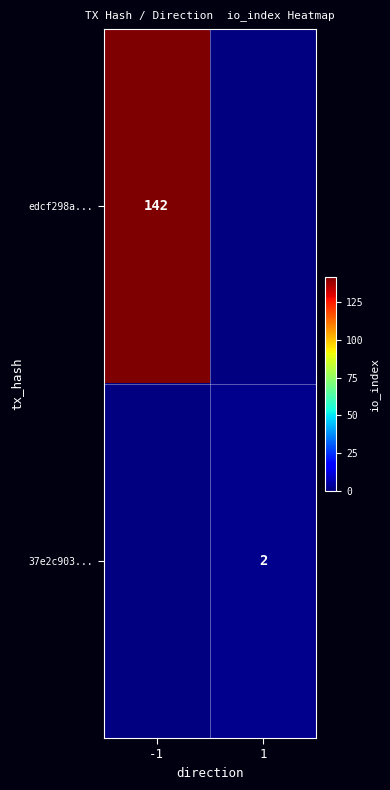

The 37e2c903... series shows 2 at 1. True or false?

True